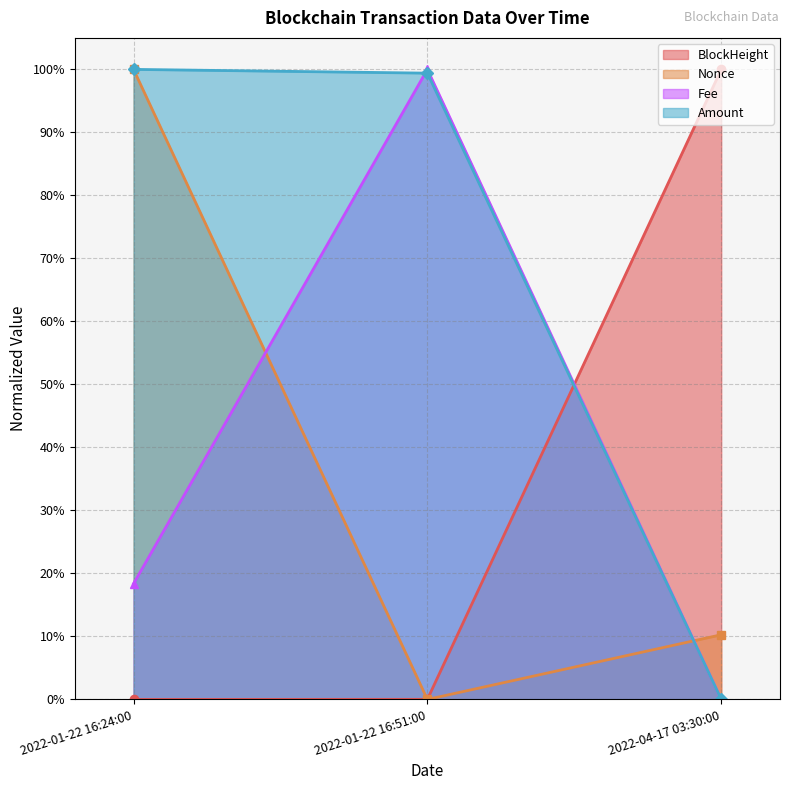

What are all the series names shown in the legend?

BlockHeight, Nonce, Fee, Amount